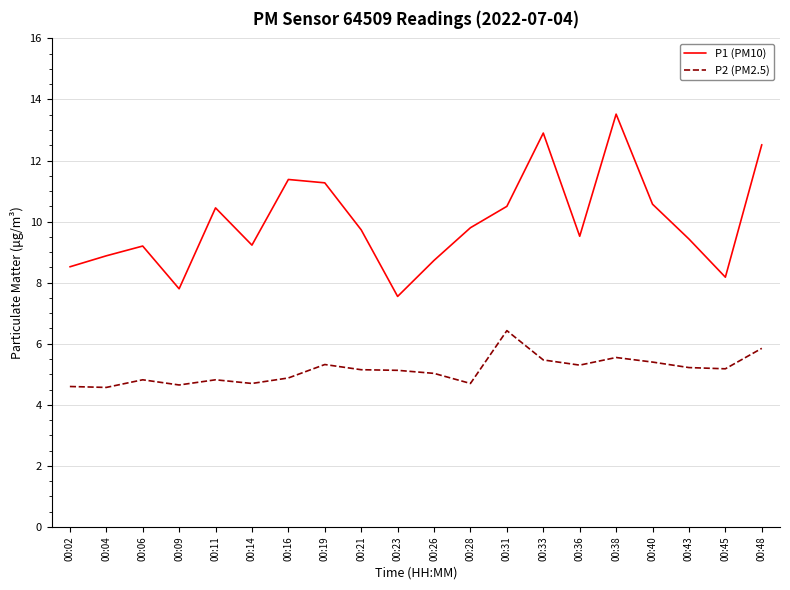

At 00:26, list the series in order from smallest to largest.

P2 (PM2.5), P1 (PM10)